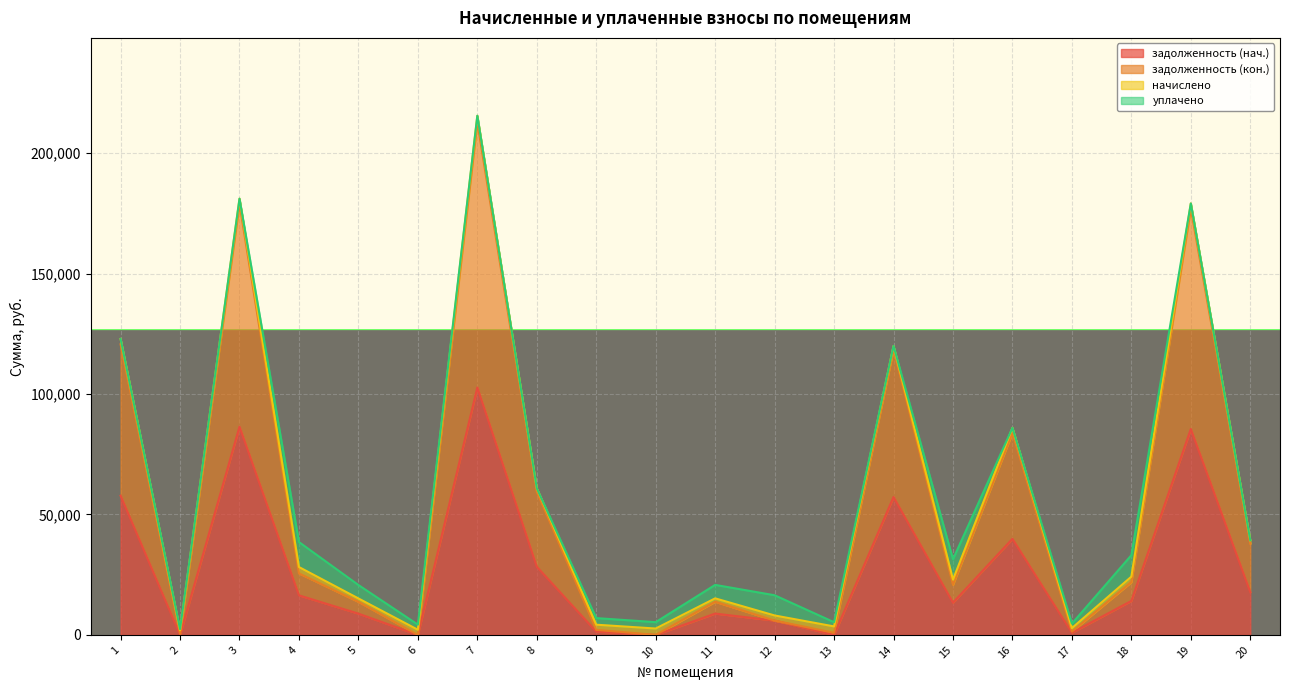

Where is the first local minimum for задолженность (кон.)?

2